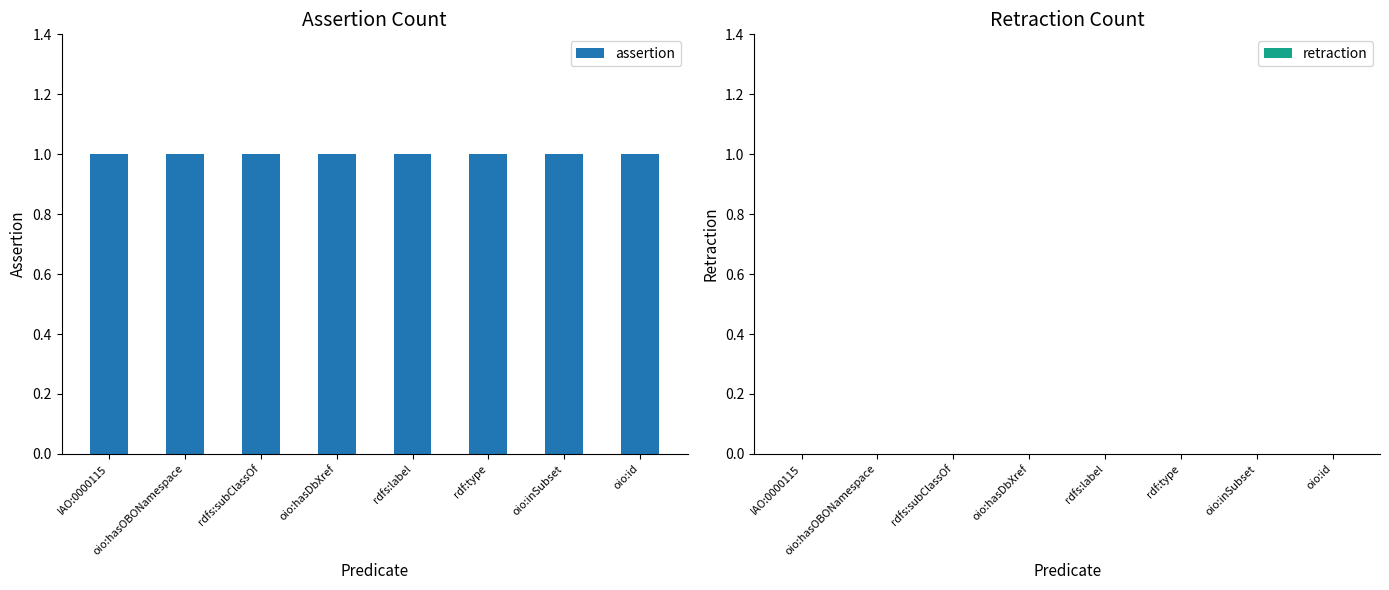

Rank the categories by assertion value from highest to lowest.

IAO:0000115, oio:hasOBONamespace, rdfs:subClassOf, oio:hasDbXref, rdfs:label, rdf:type, oio:inSubset, oio:id